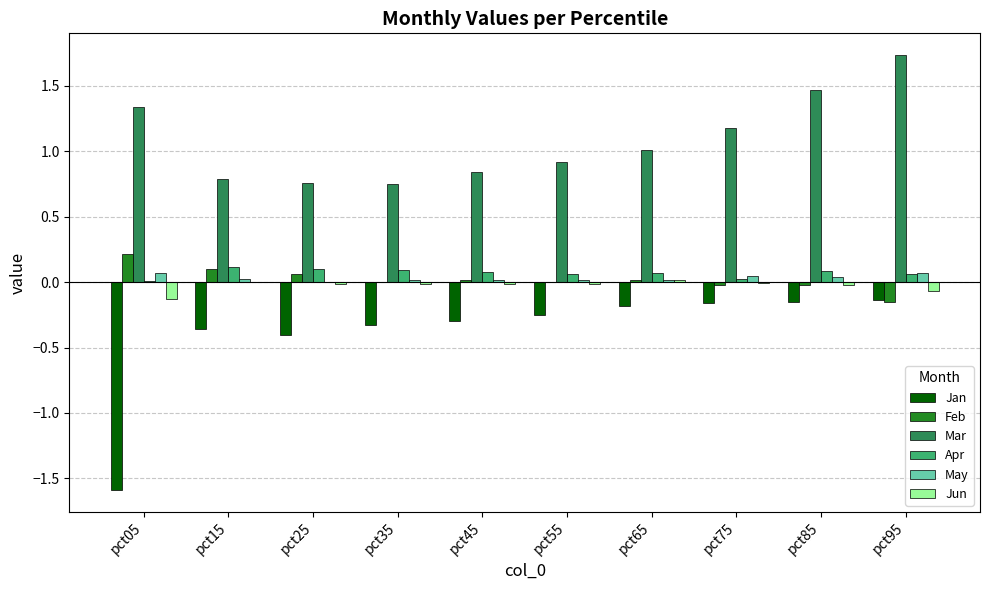

The value of Feb at pct75 is -0.0. True or false?

True